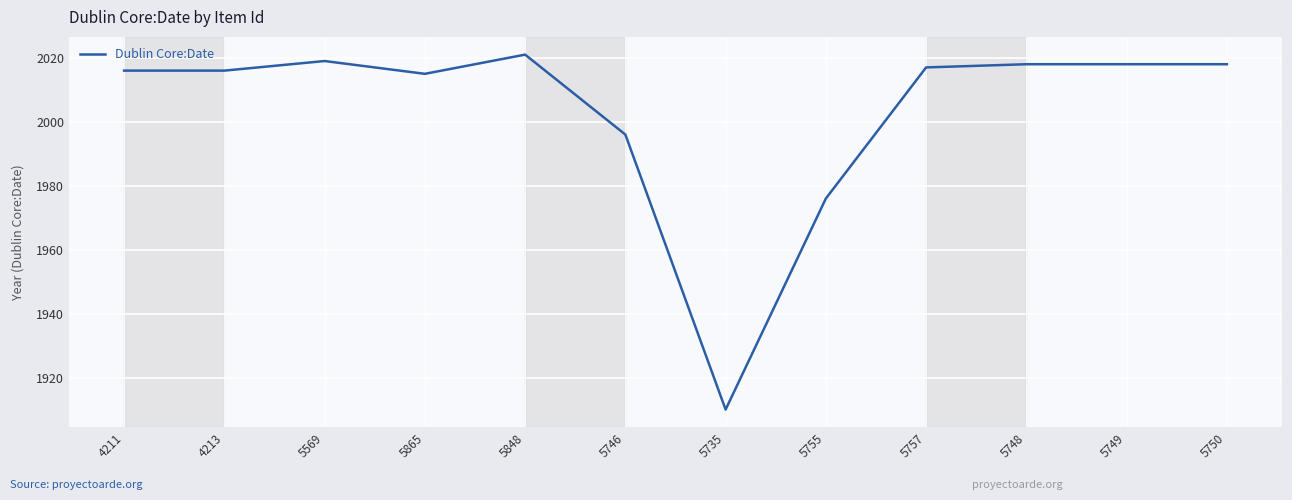

What is the change in value from 4211 to 5755?

-40